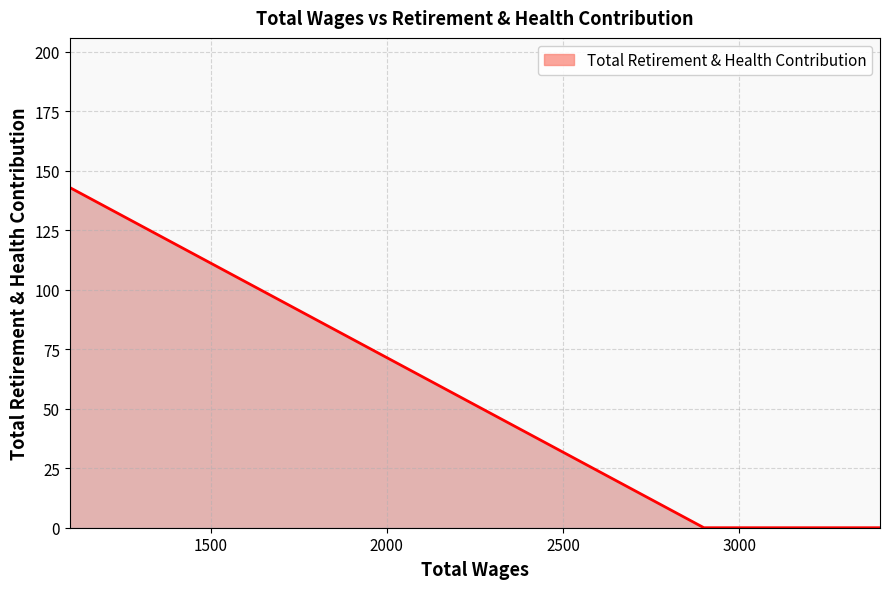

What is the average value?

29